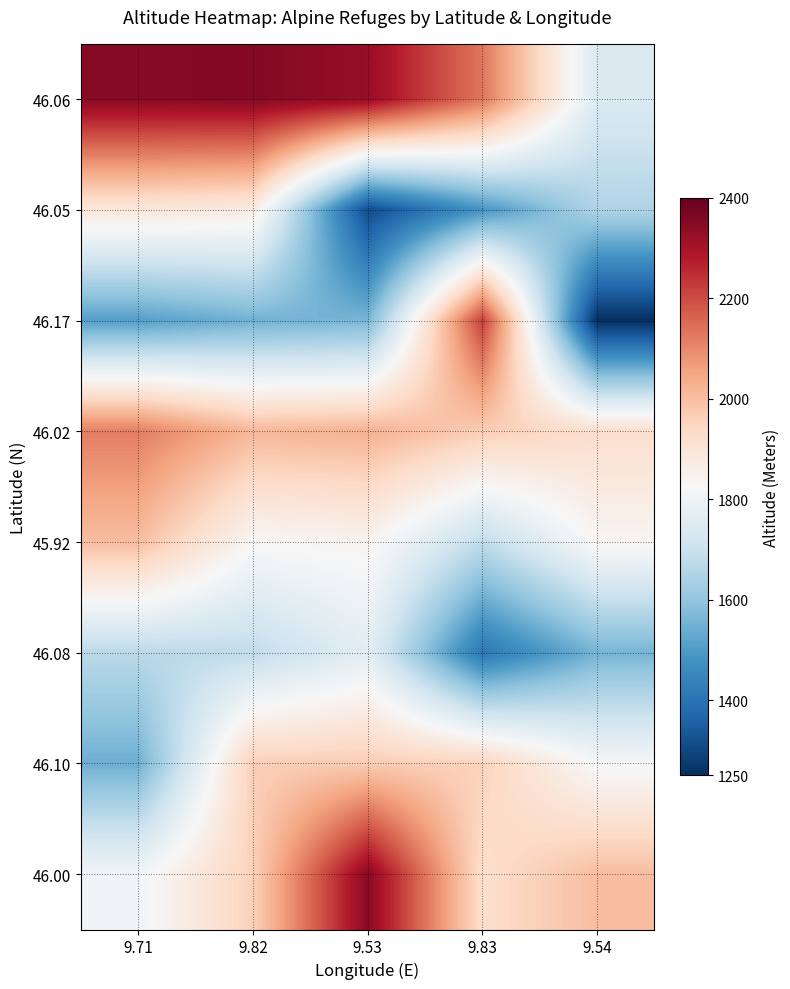

How many data points does each series have?

5